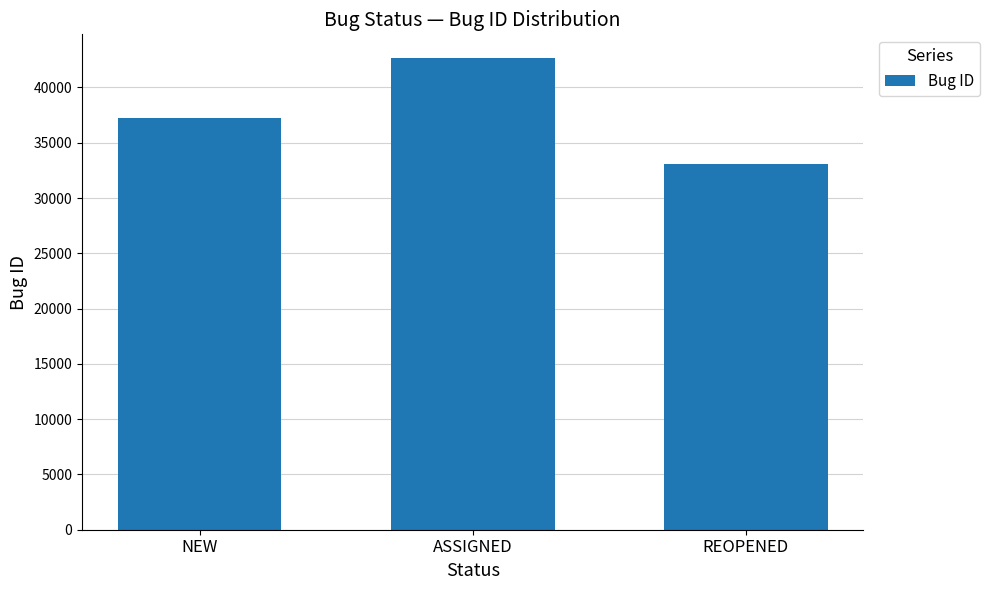

Reading right to left, list all the values displayed in this chart.

33095	42670	37193